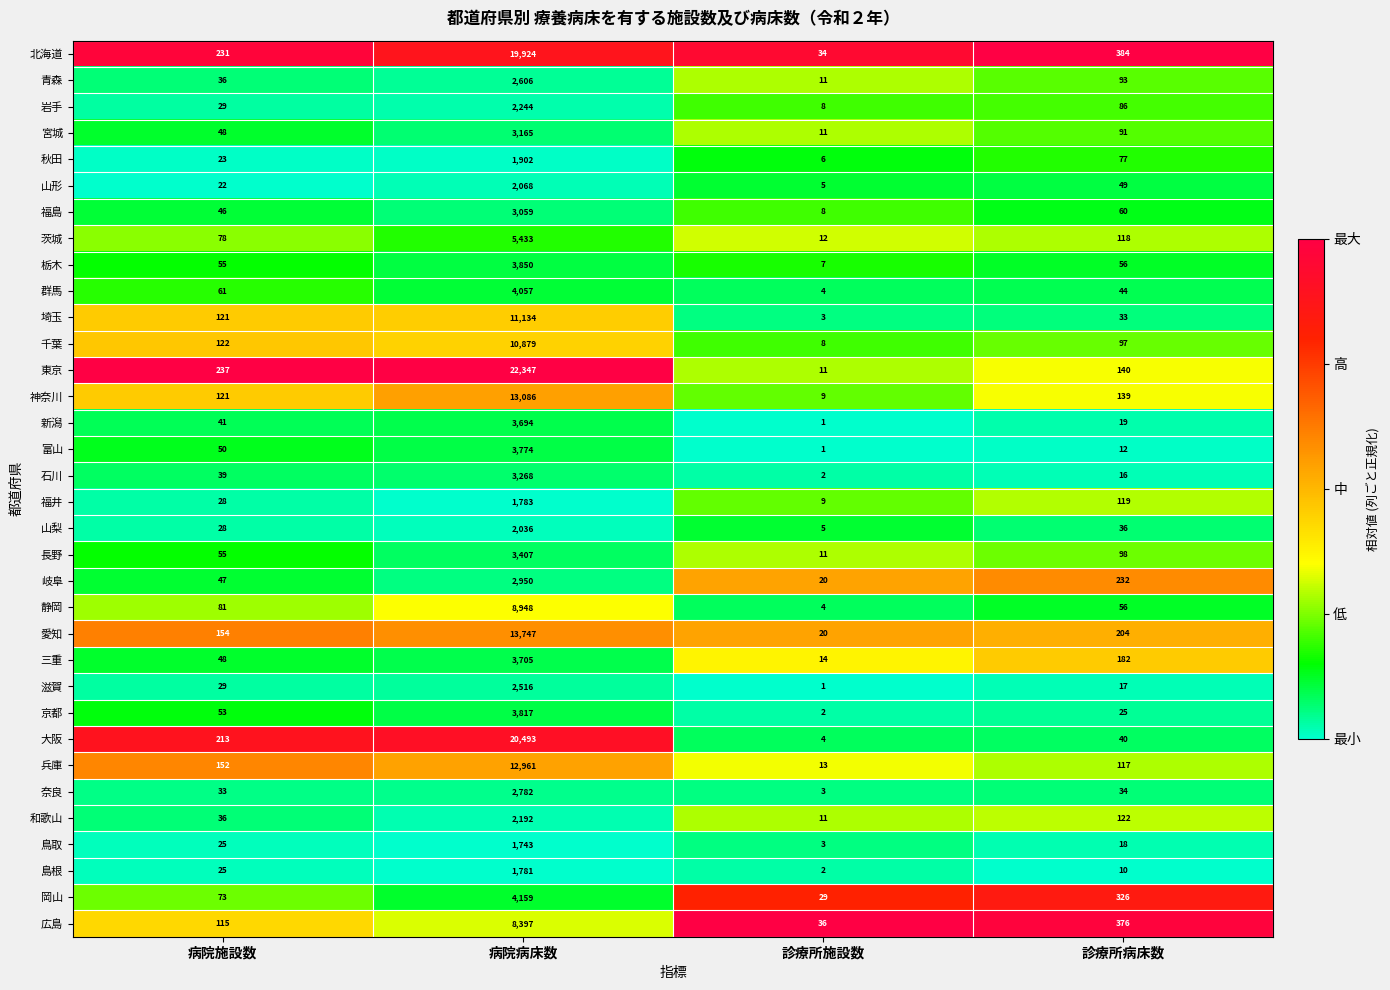

What is the difference between the maximum and second lowest values in the 群馬 series?

4013